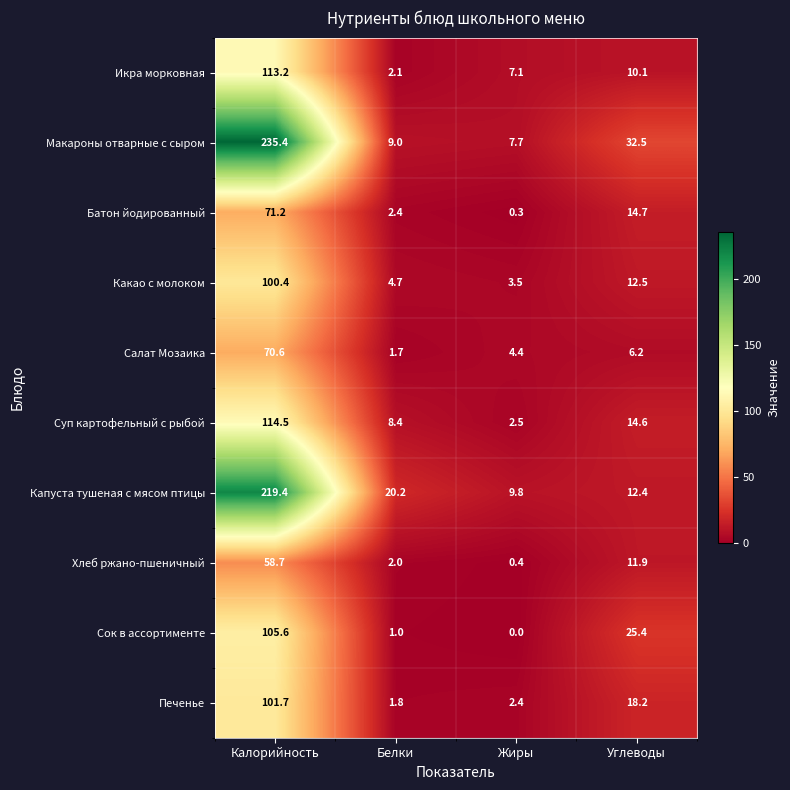

Between Белки and Углеводы, which series saw the biggest shift?

Сок в ассортименте